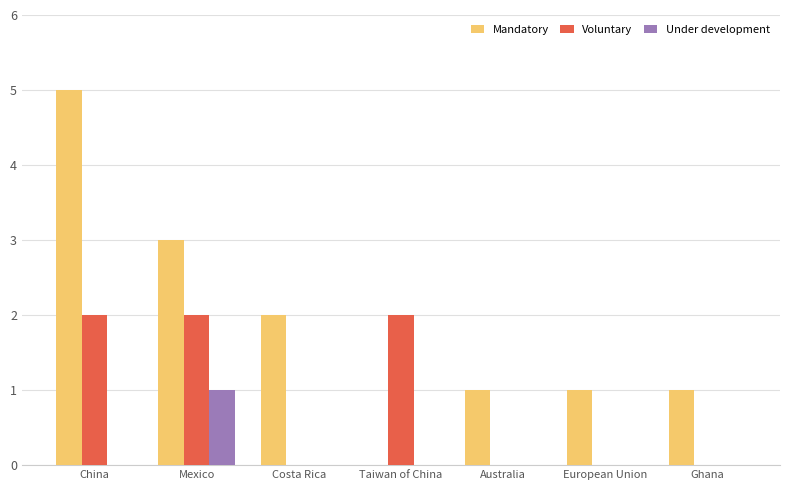

The value of Mandatory at Australia is 0. True or false?

False